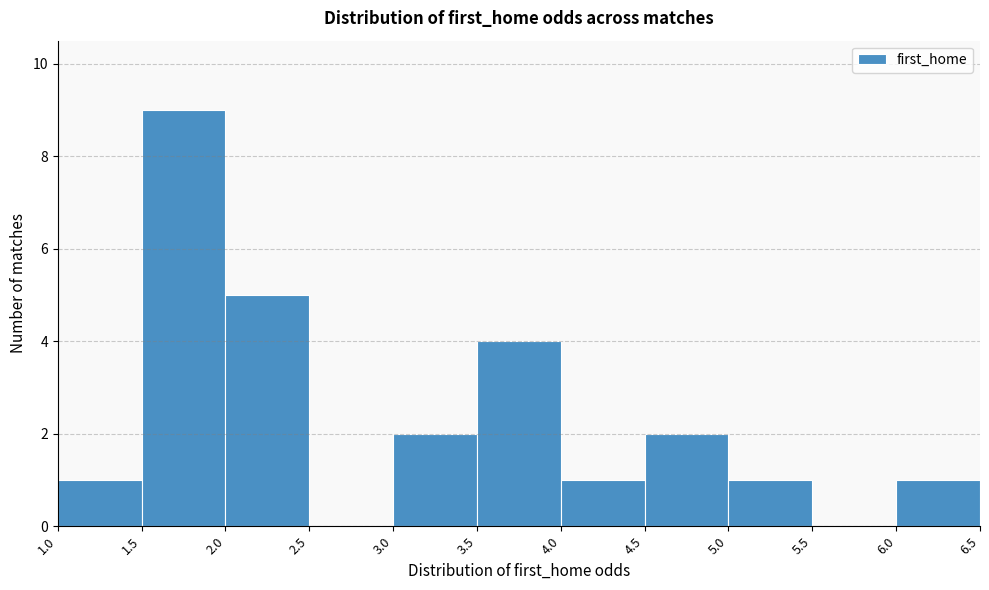

Which range on the x-axis has the tallest bar?

1.5 to 2.0